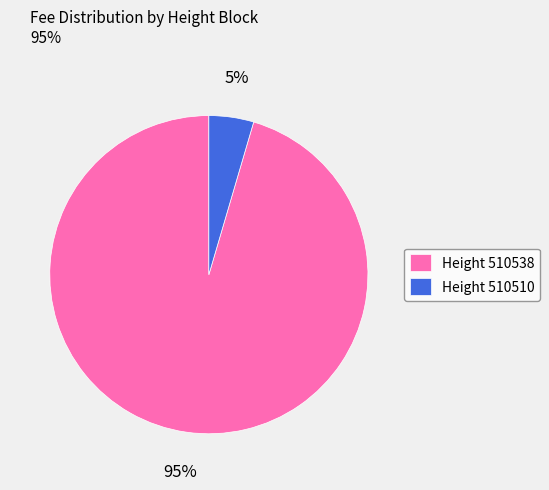

What is the largest slice in the pie chart?

Height 510538